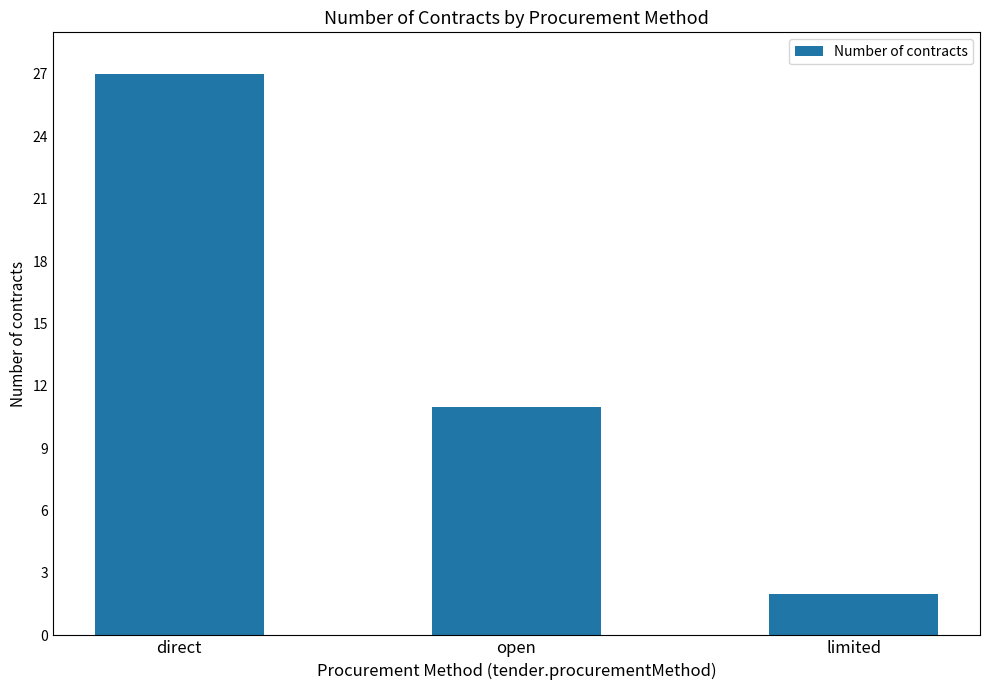

Count the values in the range 2 to 27.

3